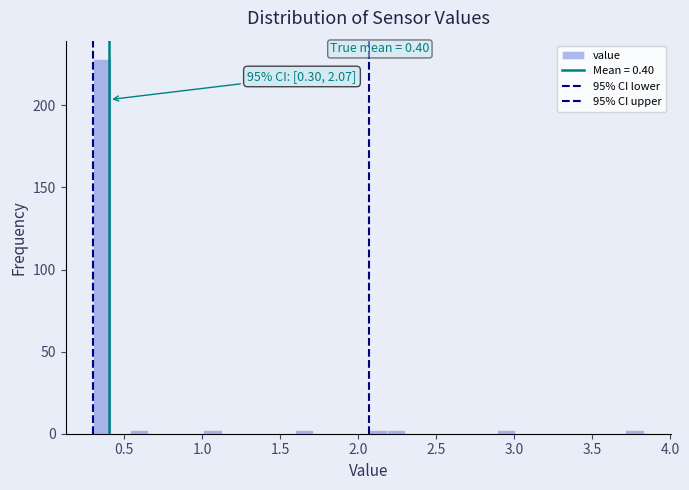

Read against the x-axis, roughly where is the centre of the tallest bar?

0.35